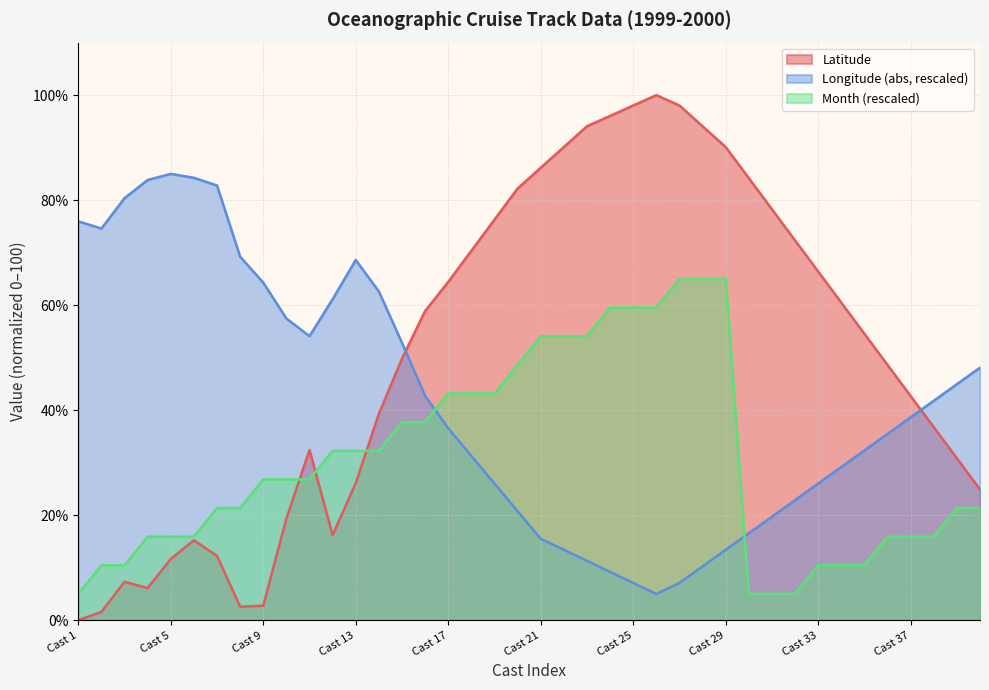

What is the difference between the highest and lowest values at 2?

73.0